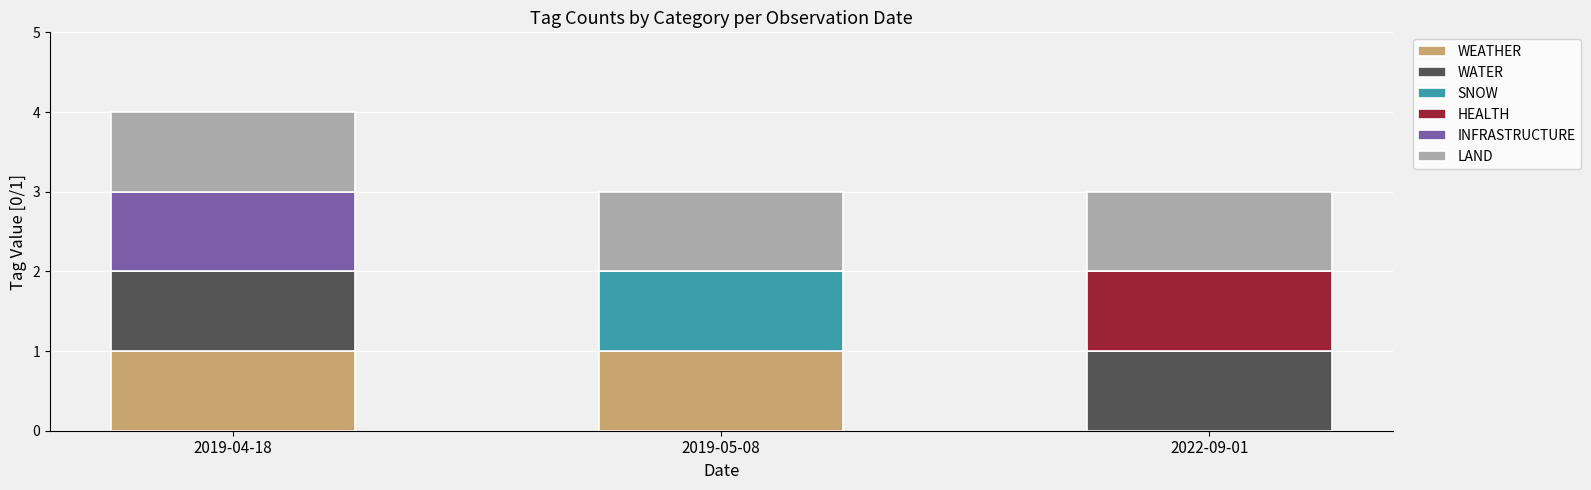

At which category is the sum across all series the highest?

2019-04-18